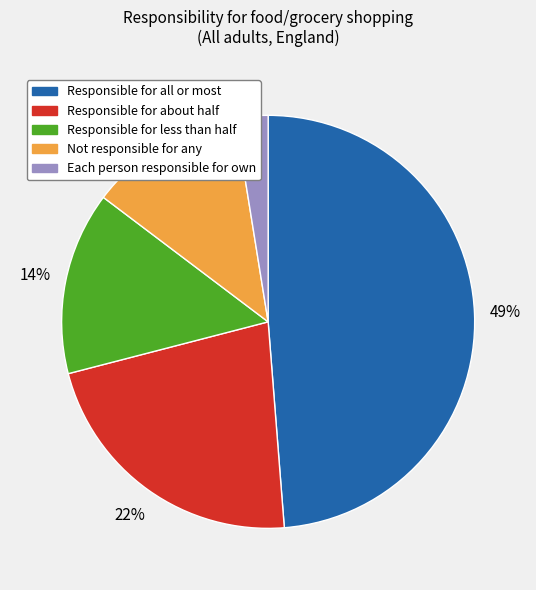

To the nearest percent, what portion does Responsible for about half represent?

22%